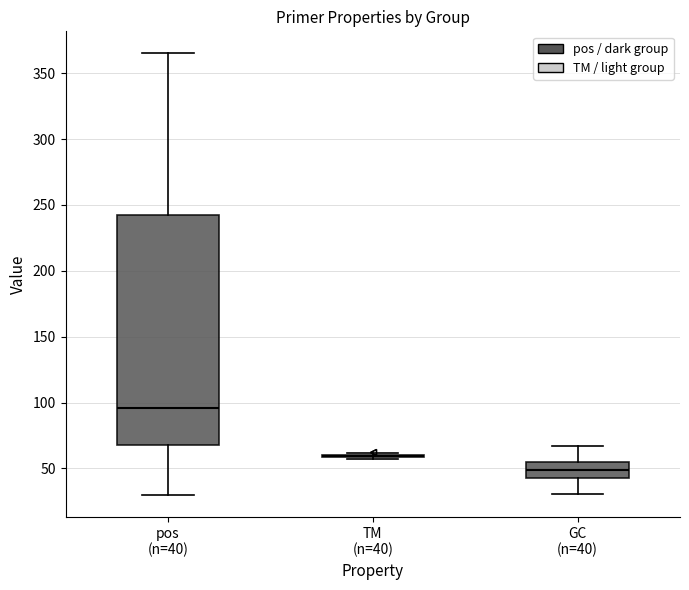

Reading left to right, read every box against the y-axis: the position of its median line, the range the box covers, and the ends of its whiskers. The values are not printed on the chart, so give them approximately, as read against the axis.

pos (n=40): median 95, box 70 to 240, whiskers 30 to 365
TM (n=40): box collapsed to a line at 60, whiskers 55 to 60
GC (n=40): median 50, box 45 to 55, whiskers 30 to 65